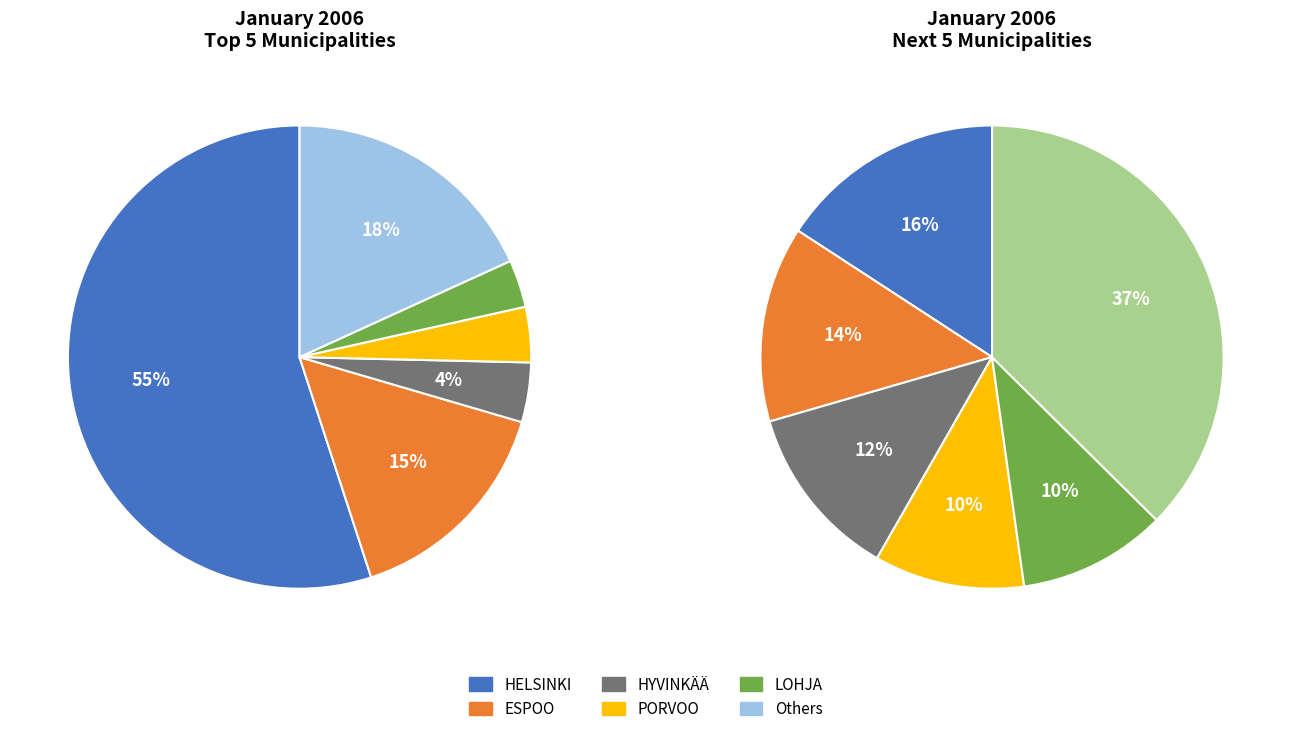

To the nearest percent, what is the difference between the ESPOO and RAASEPORI slice percentages?

13%